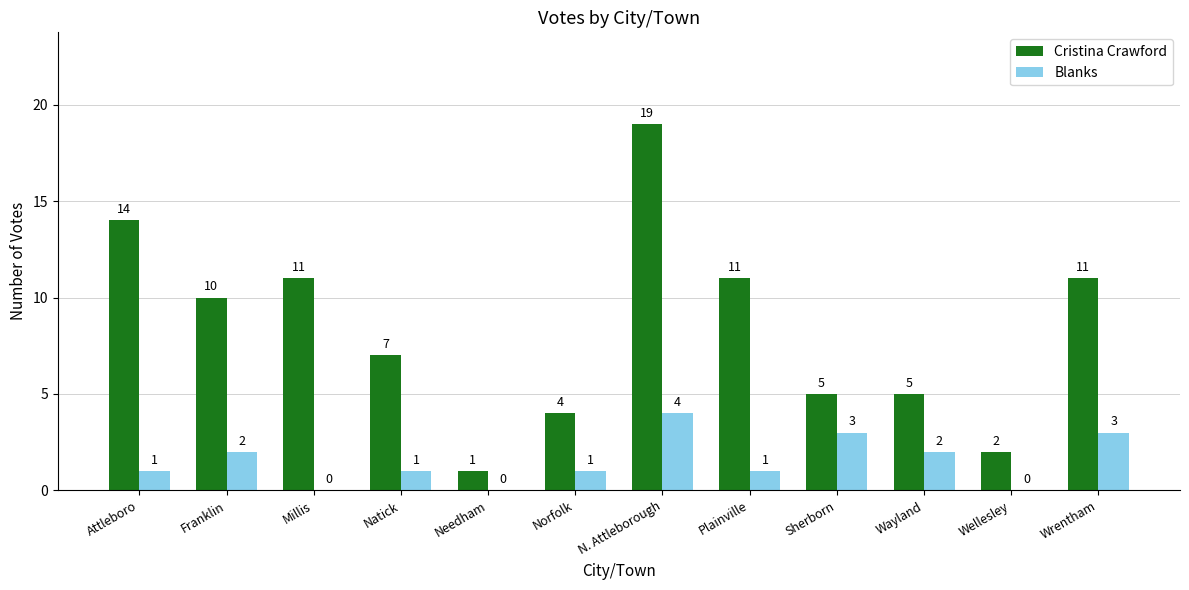

What is the sum of the Cristina Crawford values at Franklin and Sherborn?

15